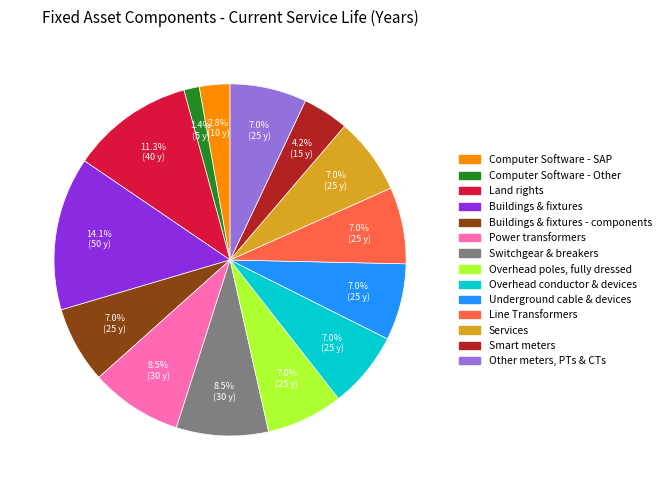

How many slices are in this pie chart?

14